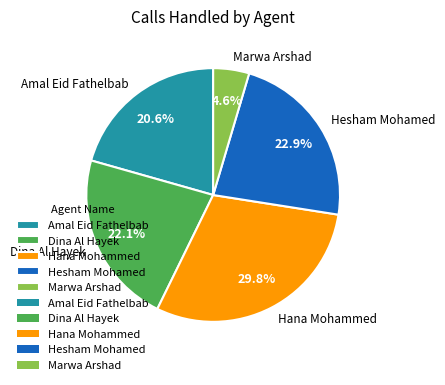

What percentage is the Dina Al Hayek slice, to the nearest percent?

22%